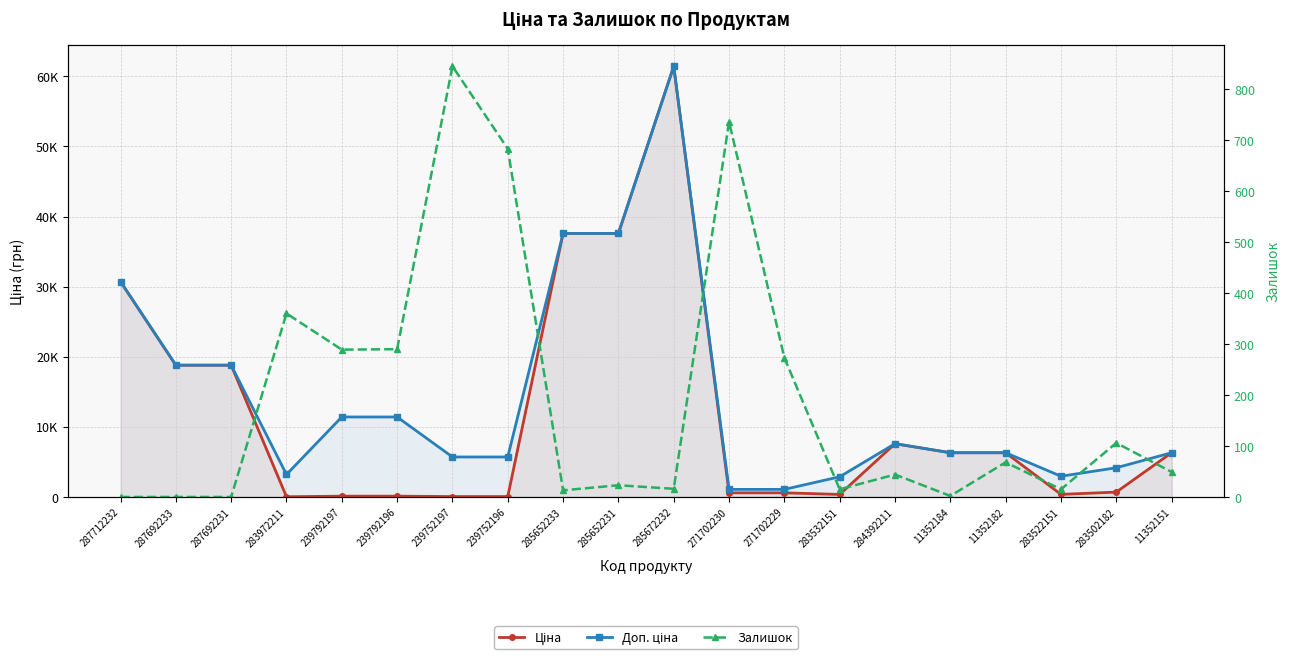

True or false: Ціна has more than 0 interior local peaks.

True